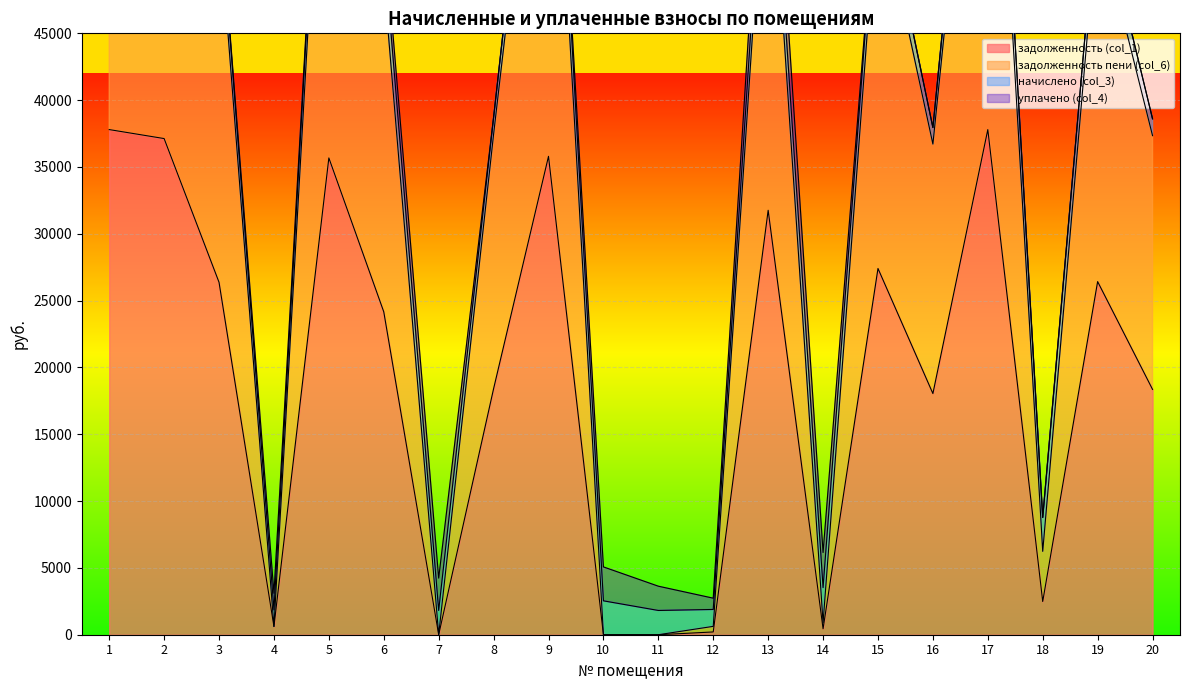

True or false: задолженность (col_1) has more than 2 points higher than both neighbors.

True